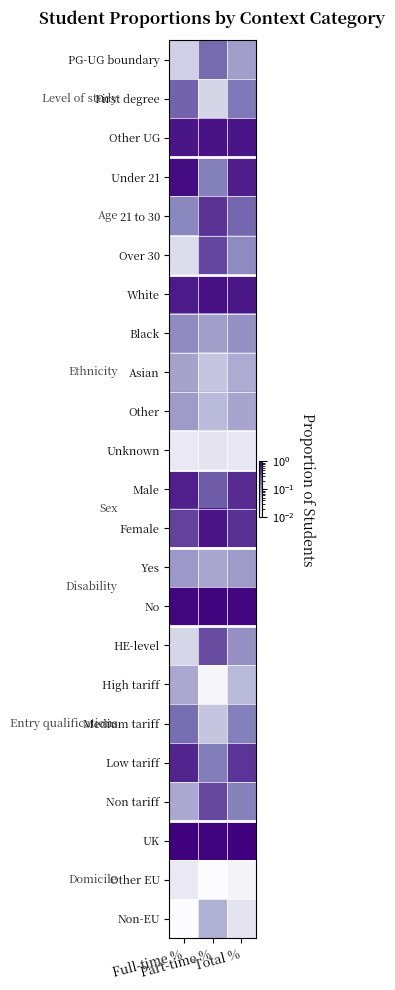

Which category has the highest value across all series?

Full-time %